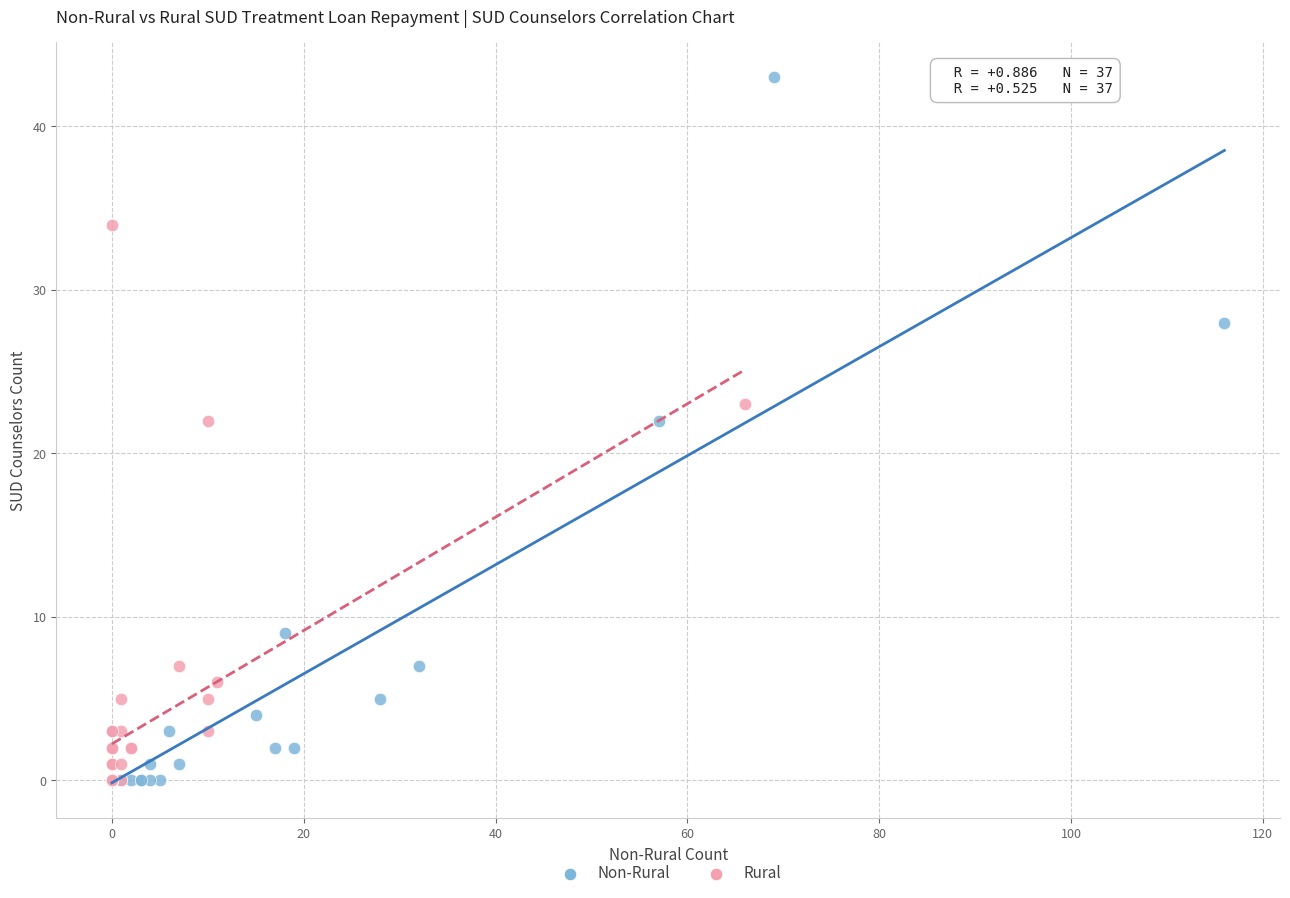

What are all the series names shown in the legend?

Non-Rural, Rural